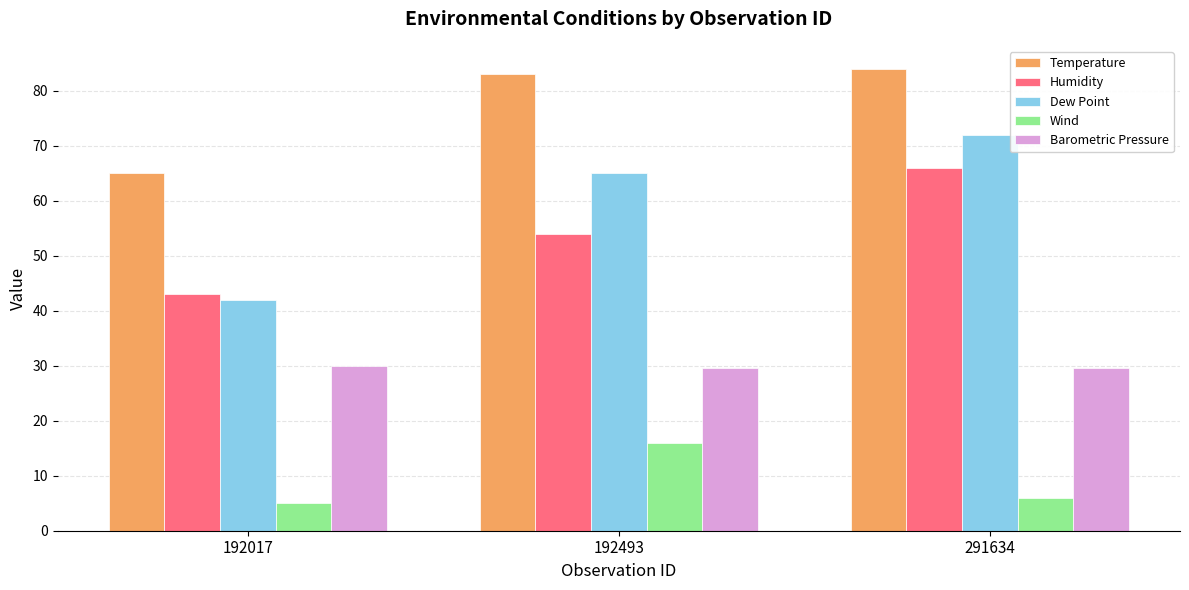

What is the lowest value of the Temperature series?

65.0